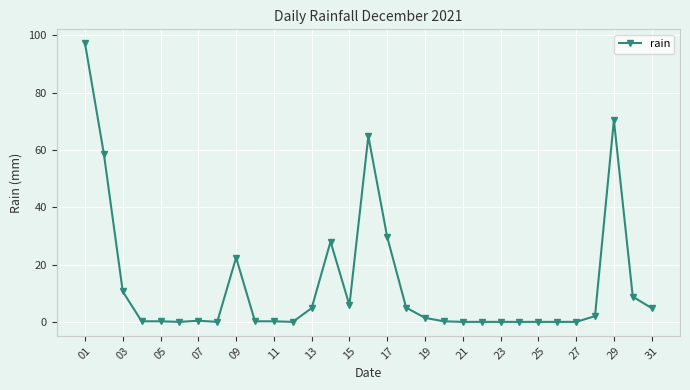

True or false: the data has more than 1 interior local peaks.

True